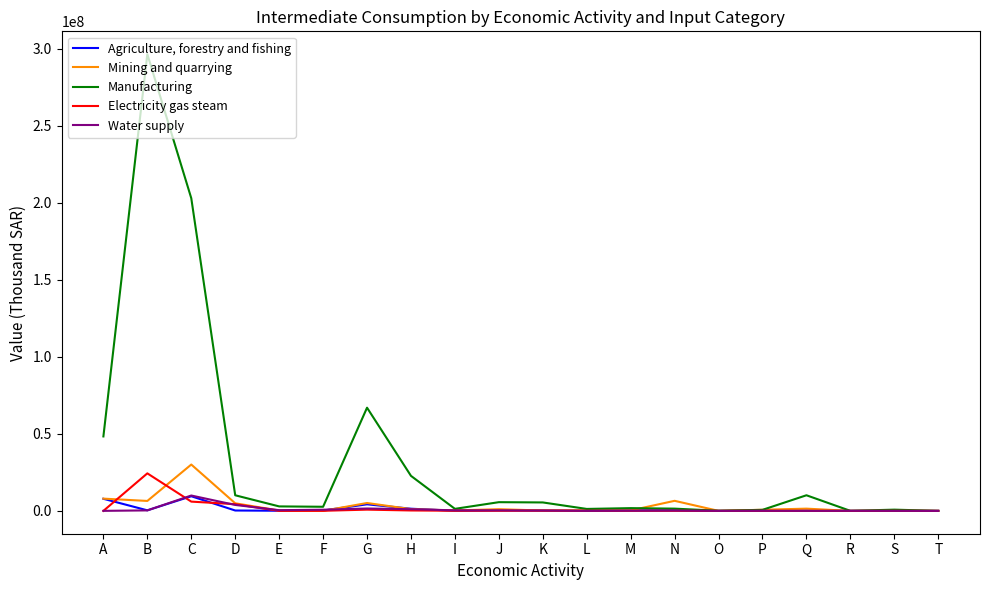

What is the sum of the Manufacturing values at G and Q?

77092796.7